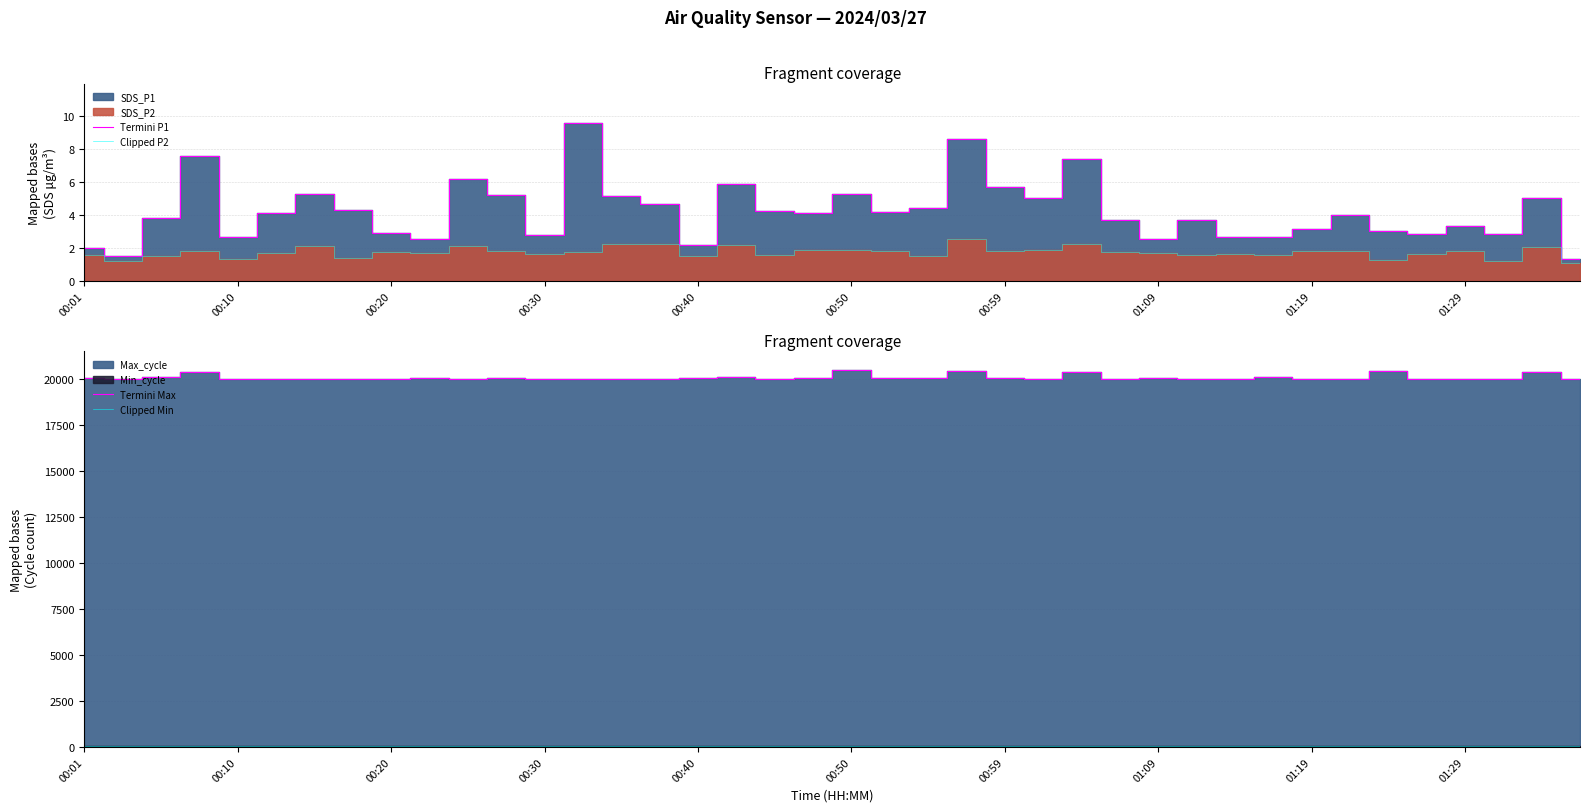

What is the difference between the maximum and minimum values in the Clipped P2 series?

1.5